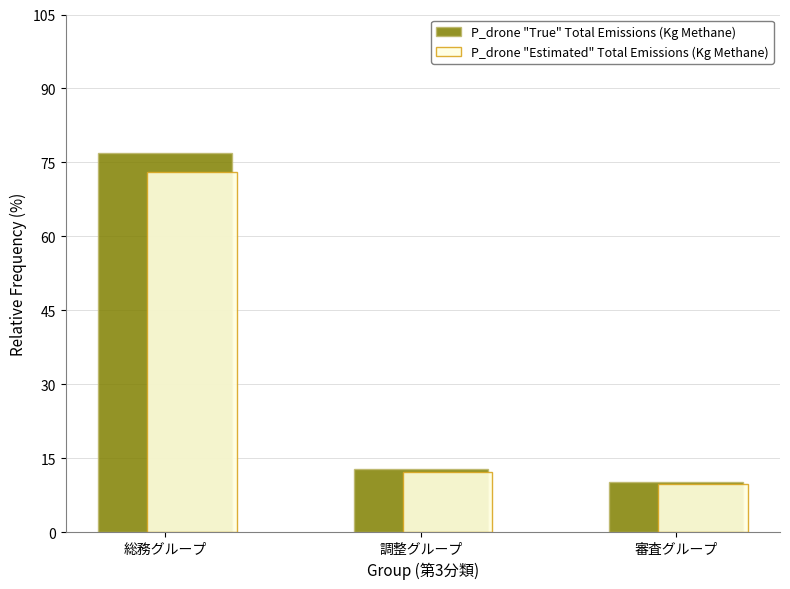

Which series has the widest spread of values?

P_drone "True" Total Emissions (Kg Methane)